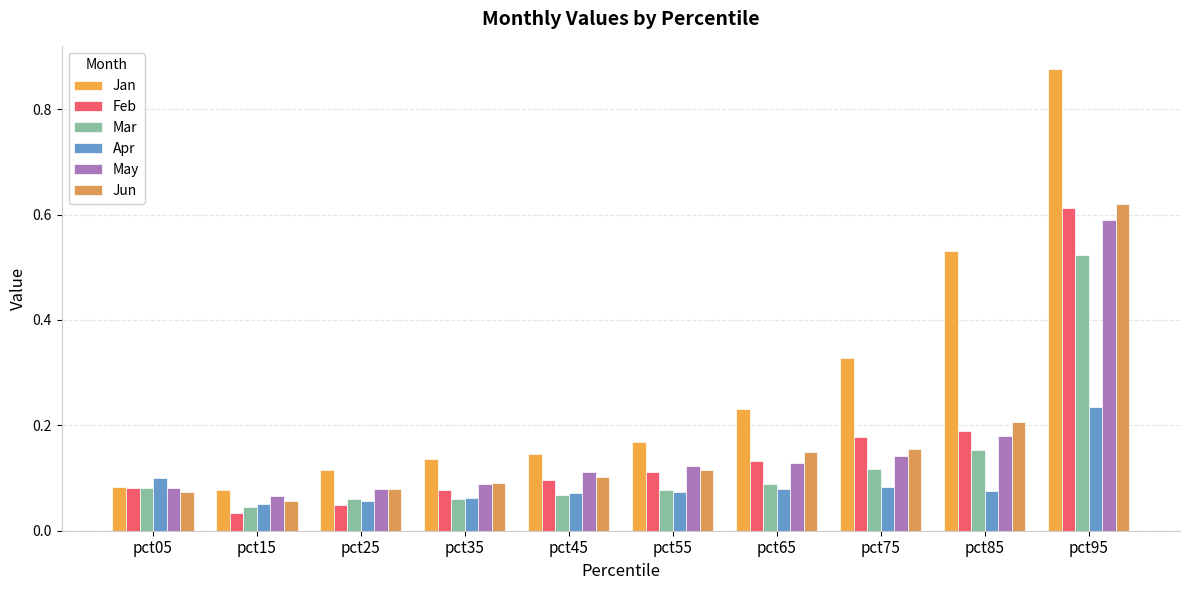

Between pct75 and pct25, which is larger?

pct75